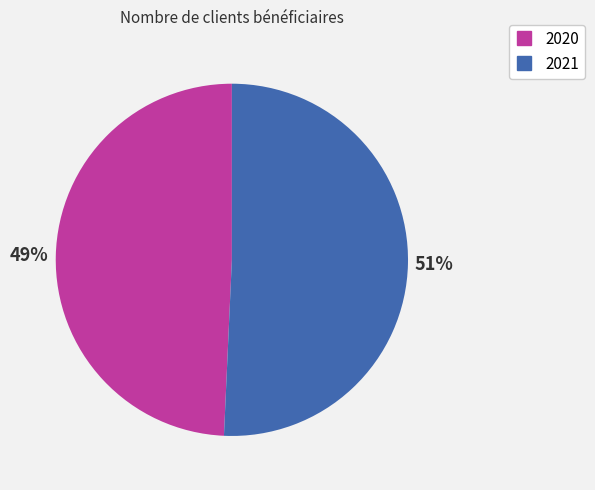

How many slices are in this pie chart?

2